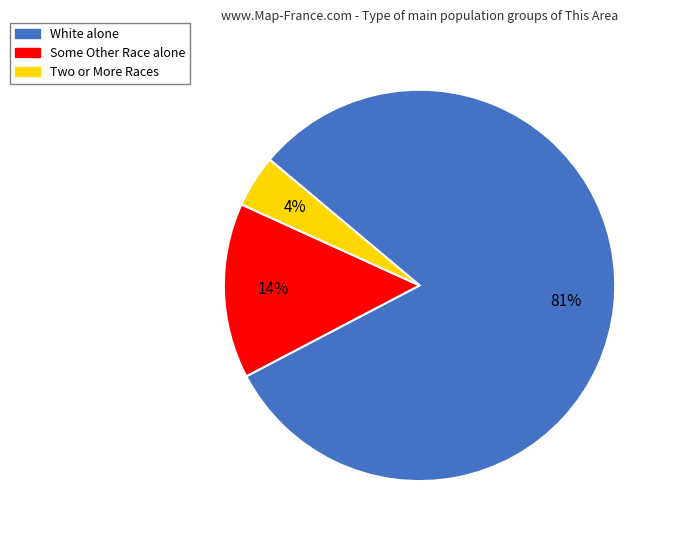

To the nearest percent, what is the difference between the Some Other Race alone and Two or More Races slice percentages?

10%